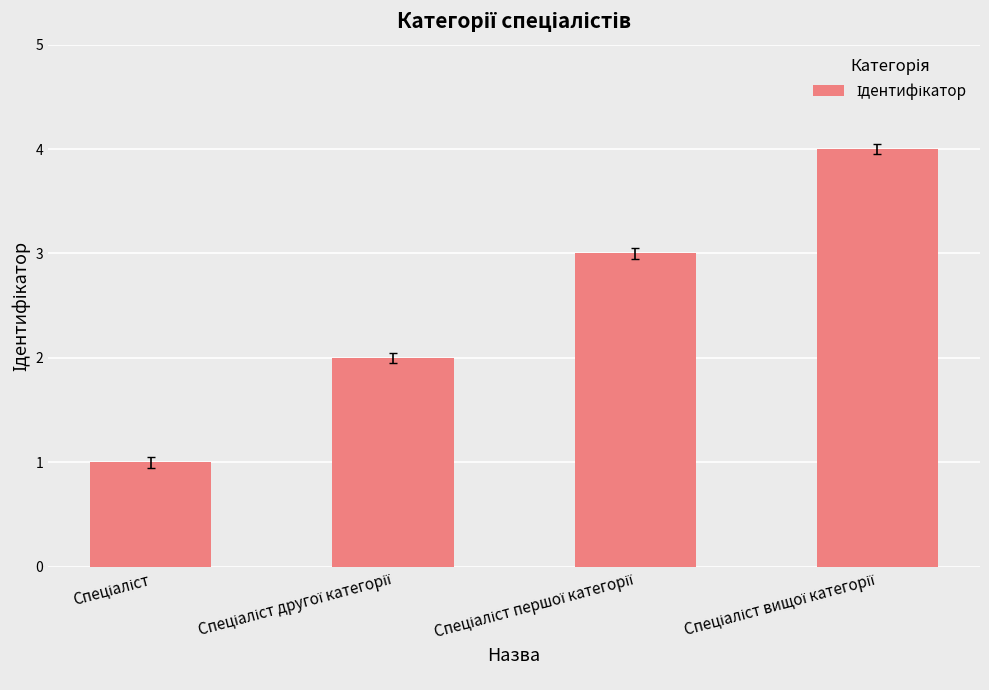

Are the bars horizontal?

No